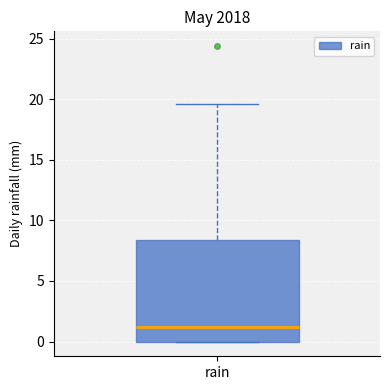

Transcribe this box plot: give where the median line is, the range the box spans, and where the two whiskers end, as read against the y-axis. The values are not printed on the chart, so give them approximately, as read against the axis.

median 1.0, box 0.0 to 8.5, whiskers 0.0 to 19.5